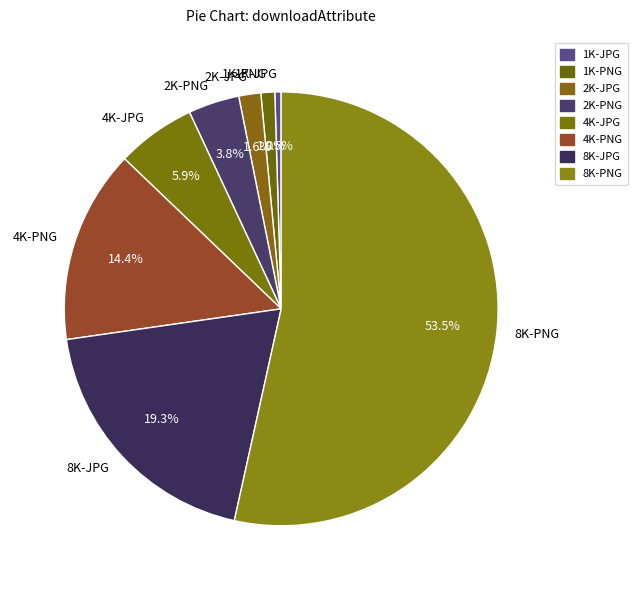

What is the total percentage of 4K-JPG and 1K-PNG?

6.9%